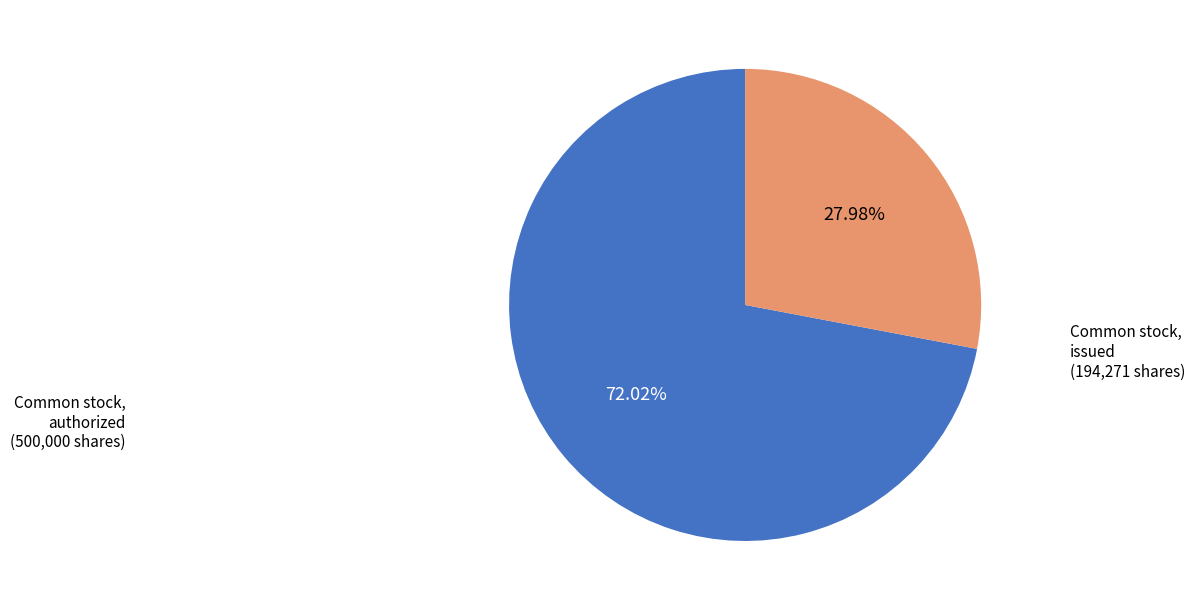

Is there any slice that represents more than half of the pie?

Yes